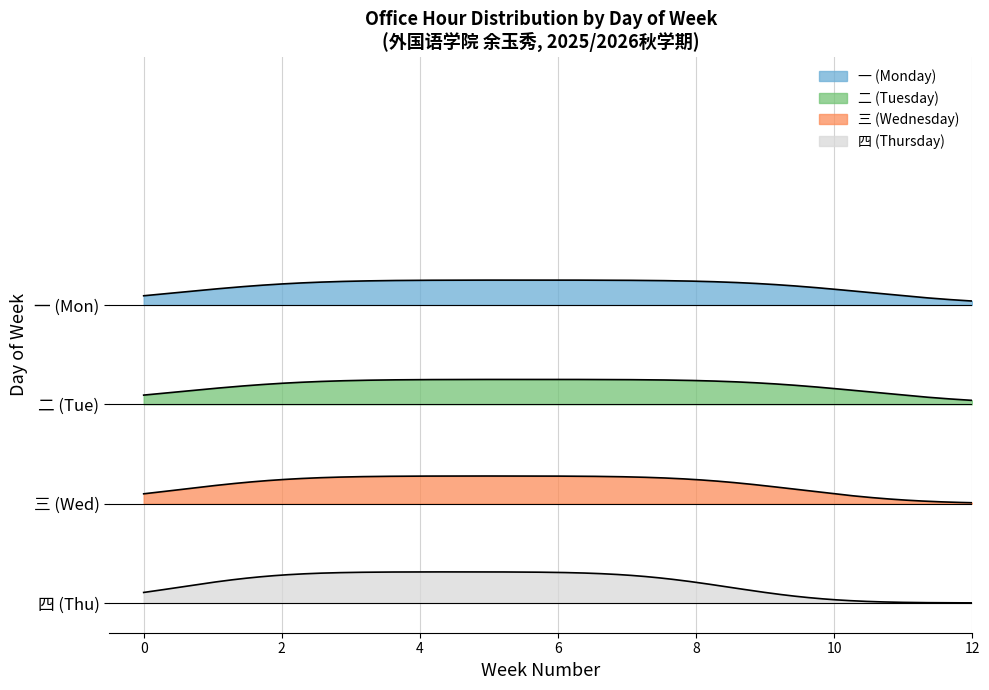

List the series in order of their peak value, highest first.

四, 三, 二, 一